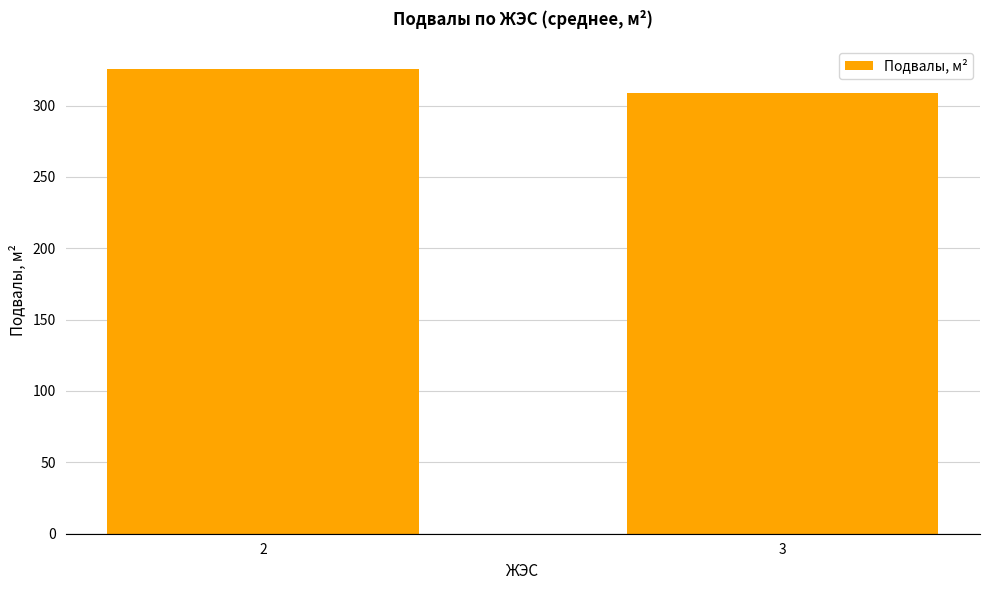

What is the value of the 1st bar from the left?

325.6